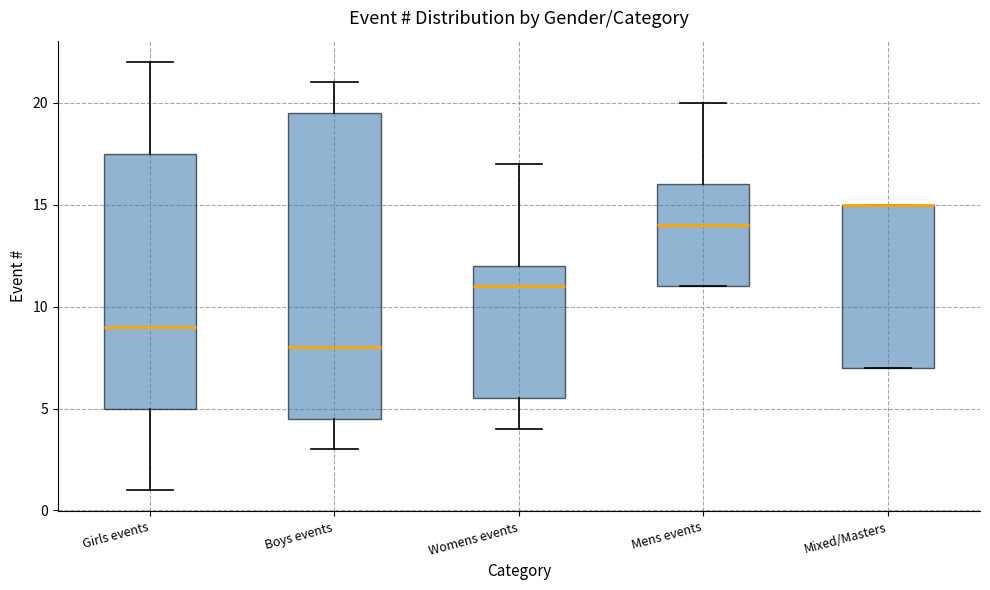

Reading left to right, read every box against the y-axis: the position of its median line, the range the box covers, and the ends of its whiskers. The values are not printed on the chart, so give them approximately, as read against the axis.

Girls events: median 9.0, box 5.0 to 17.5, whiskers 1.0 to 22.0
Boys events: median 8.0, box 4.5 to 19.5, whiskers 3.0 to 21.0
Womens events: median 11.0, box 5.5 to 12.0, whiskers 4.0 to 17.0
Mens events: median 14.0, box 11.0 to 16.0, whiskers 11.0 to 20.0
Mixed/Masters: median 15.0 (drawn on the box's upper edge), box 7.0 to 15.0, whiskers 7.0 to 15.0